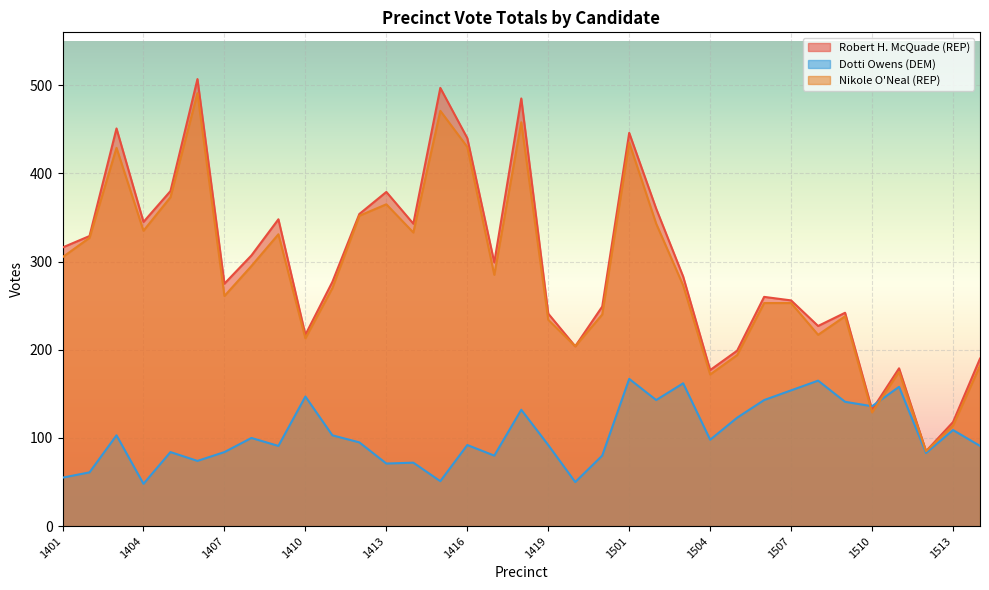

Which series changed the most between 1404 and 1407?

Nikole O'Neal (REP)